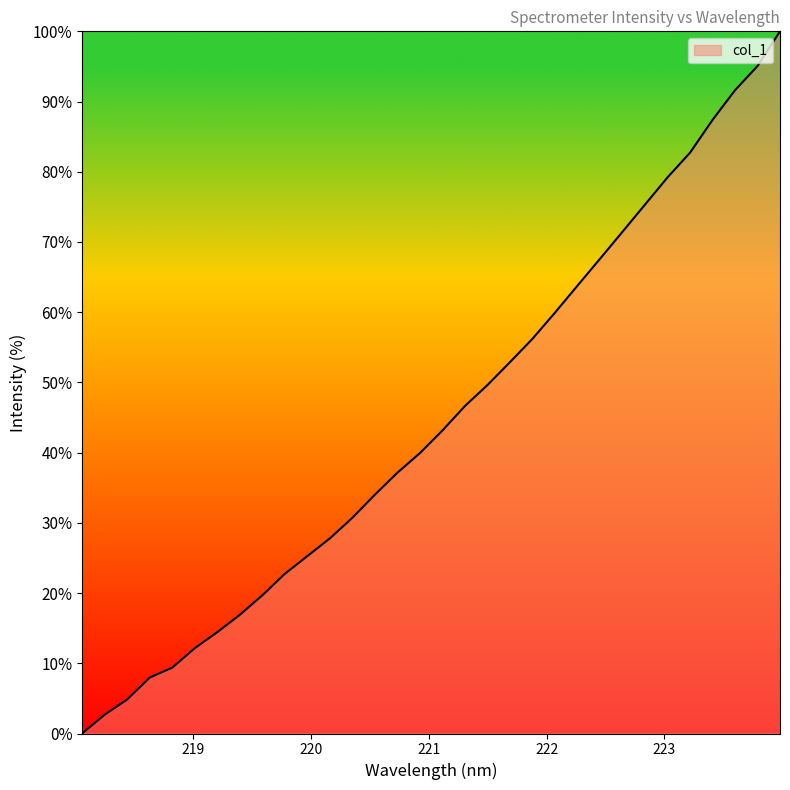

What is the difference between the maximum and minimum values?

100.0